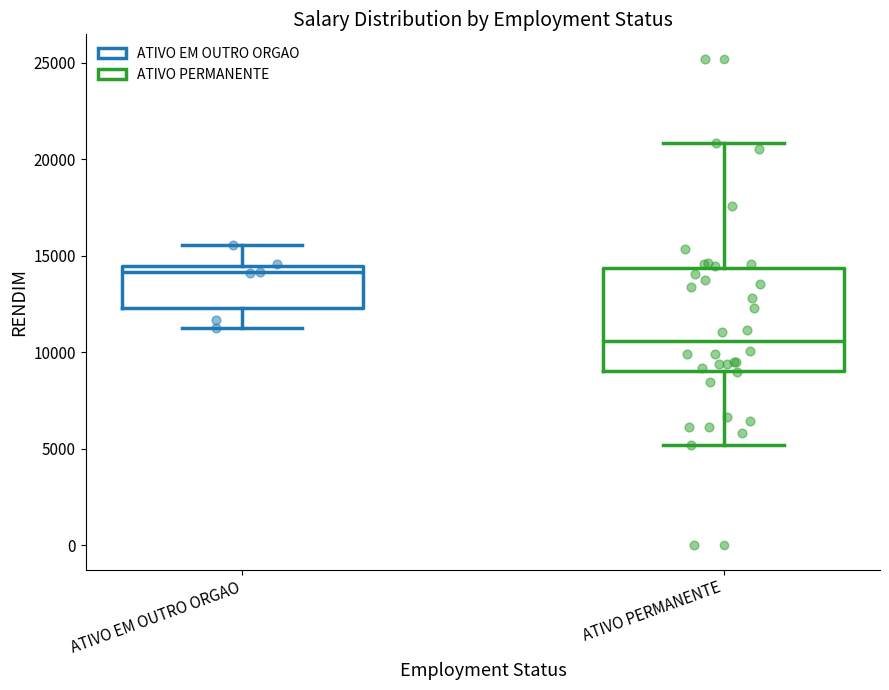

Reading left to right, read every box against the y-axis: the position of its median line, the range the box covers, and the ends of its whiskers. The values are not printed on the chart, so give them approximately, as read against the axis.

ATIVO EM OUTRO ORGAO: median 14000, box 12500 to 14500, whiskers 11500 to 15500
ATIVO PERMANENTE: median 10500, box 9000 to 14500, whiskers 5000 to 21000